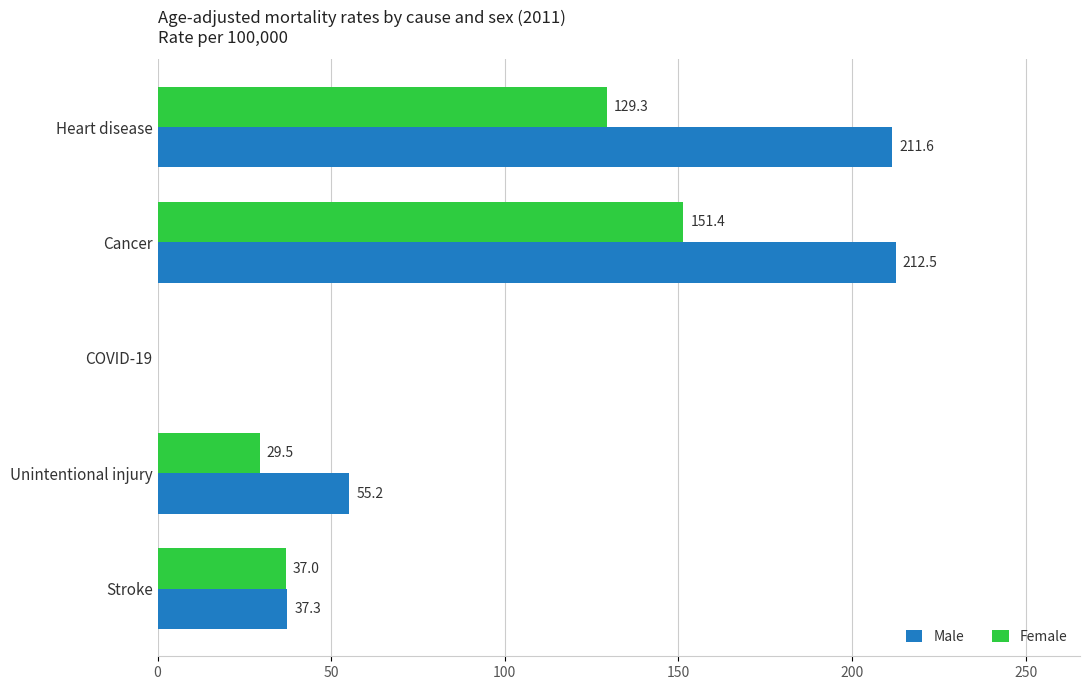

Is it true that Male equals 351.9 at Heart disease?

False